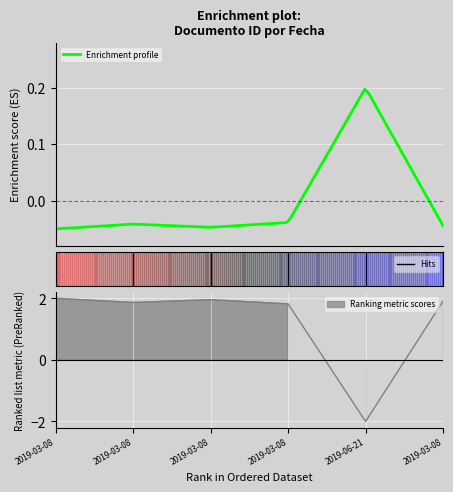

Which has a higher value, 2019-03-08 or 2019-03-08?

2019-03-08